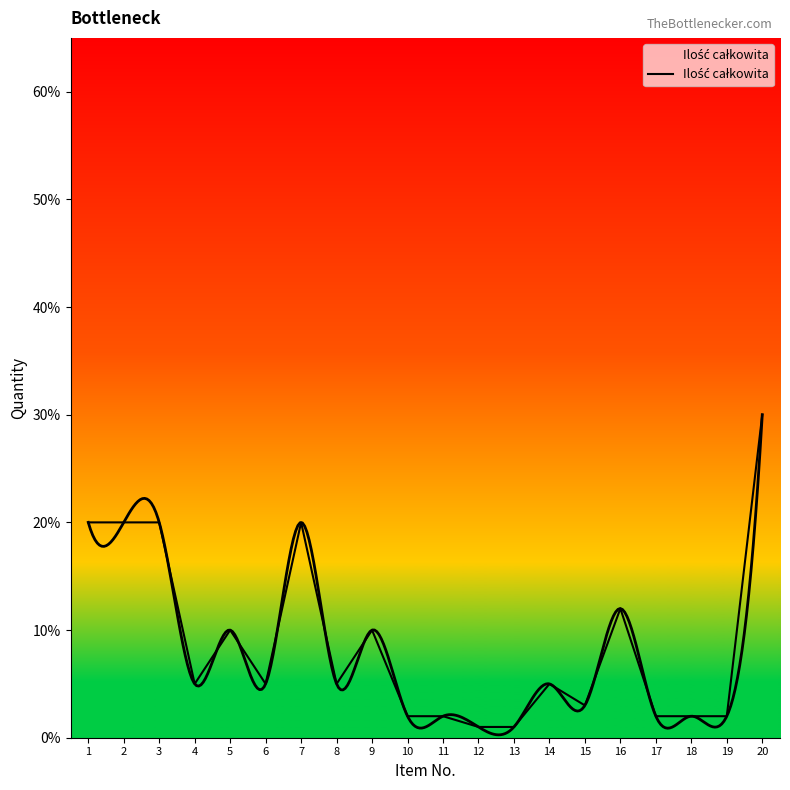

What is the greatest value displayed?

30